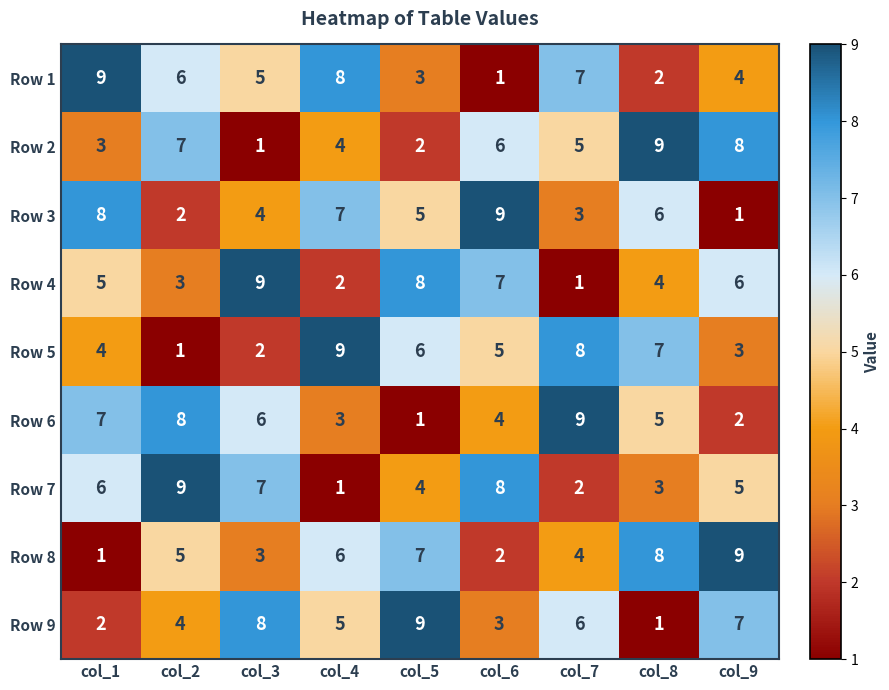

Which category has the highest value in the Row 8 series?

col_9